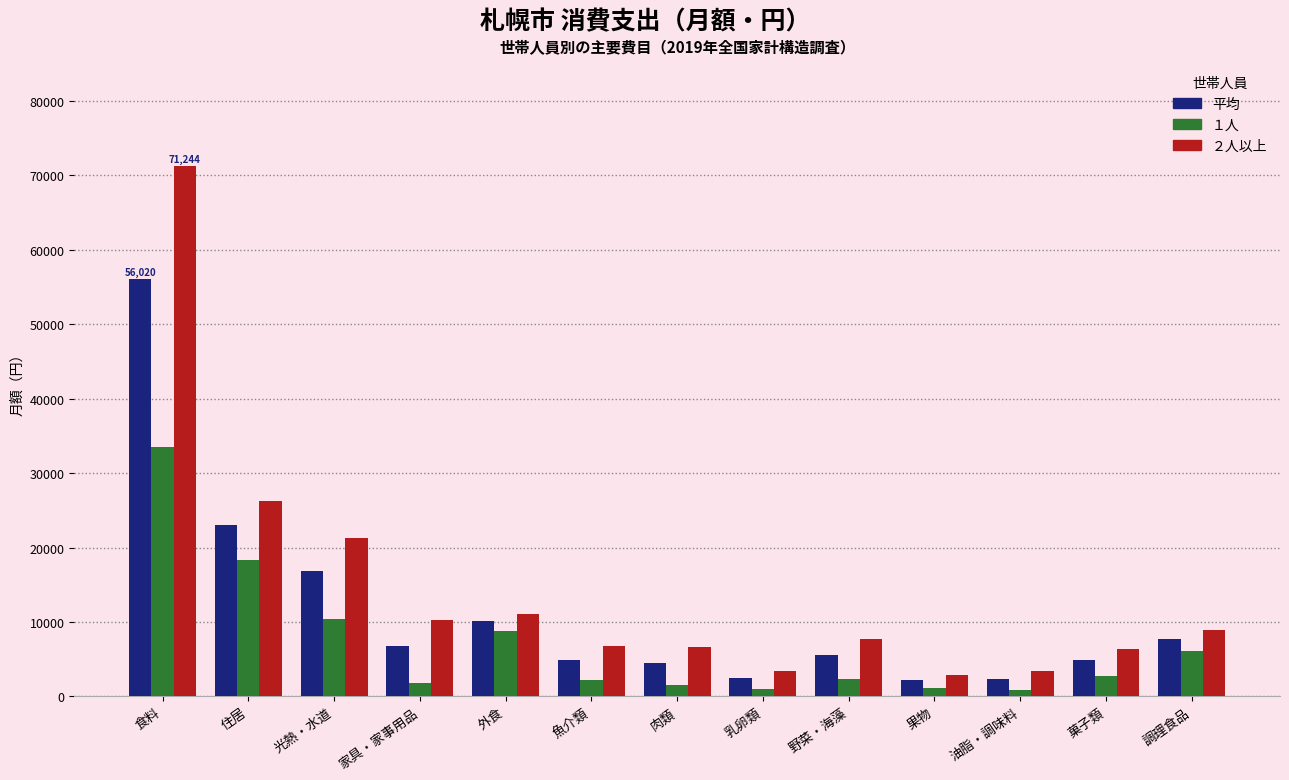

At which category is the sum across all series the highest?

食料